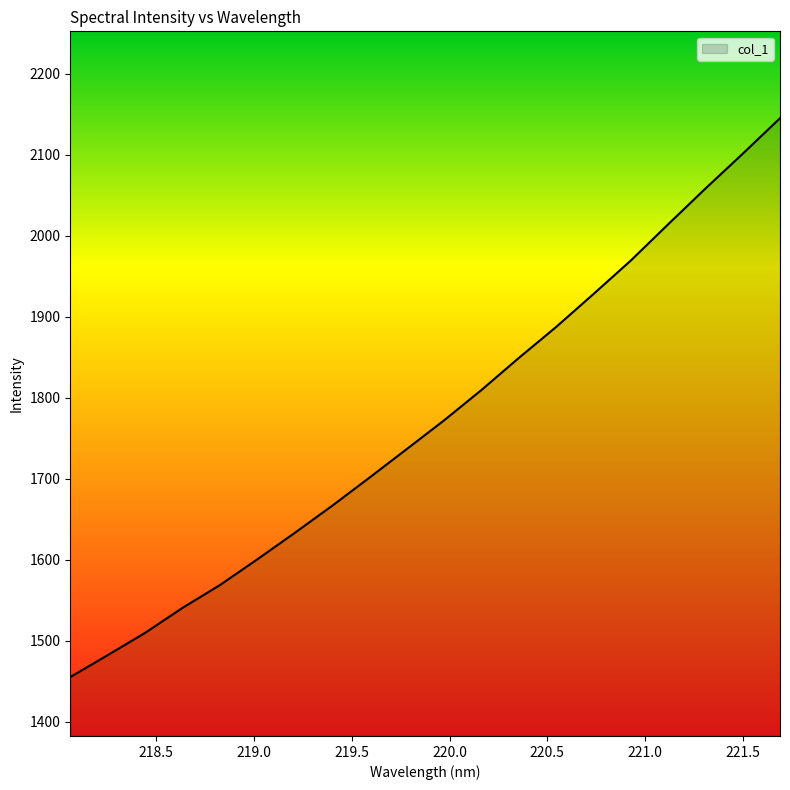

What is the maximum value shown in the chart?

2144.9